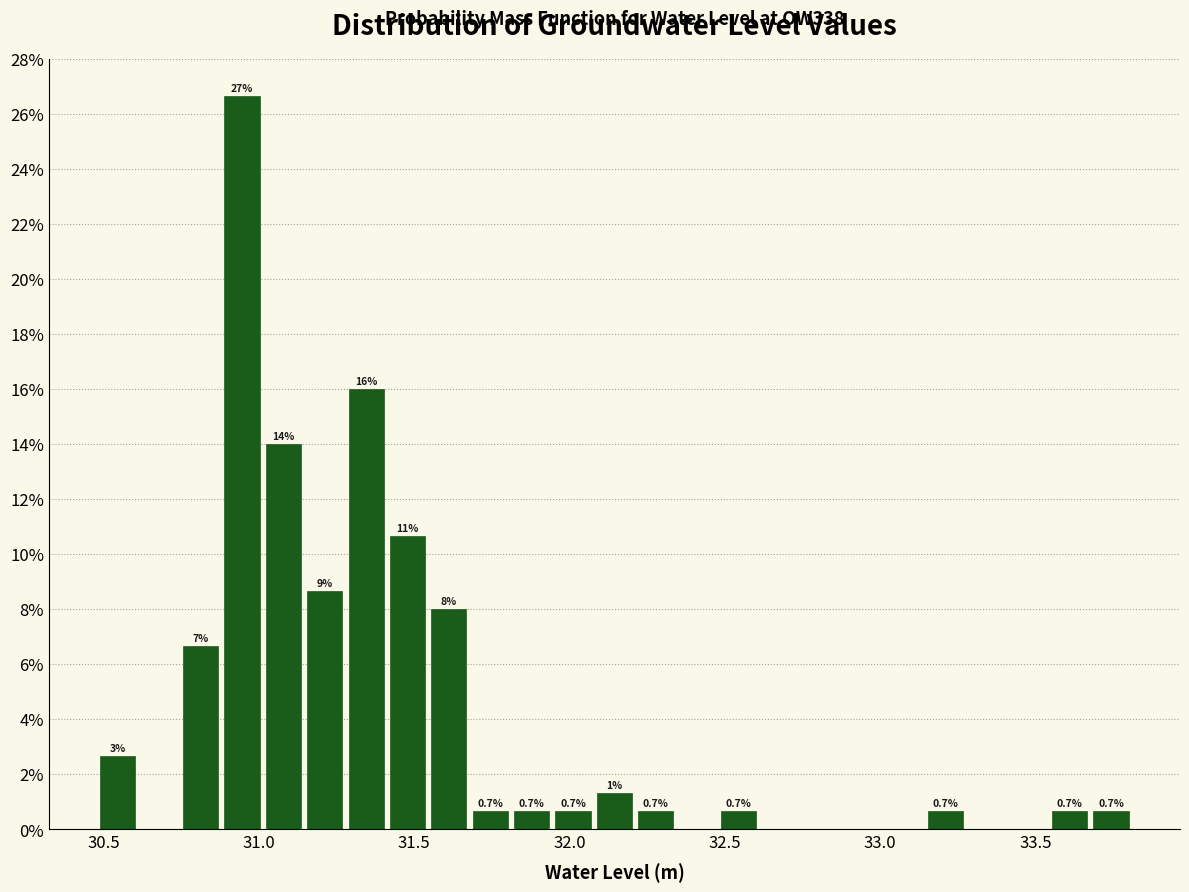

Around what value on the x-axis is the tallest bar? Give the approximate position of its centre, as read against the axis.

30.95